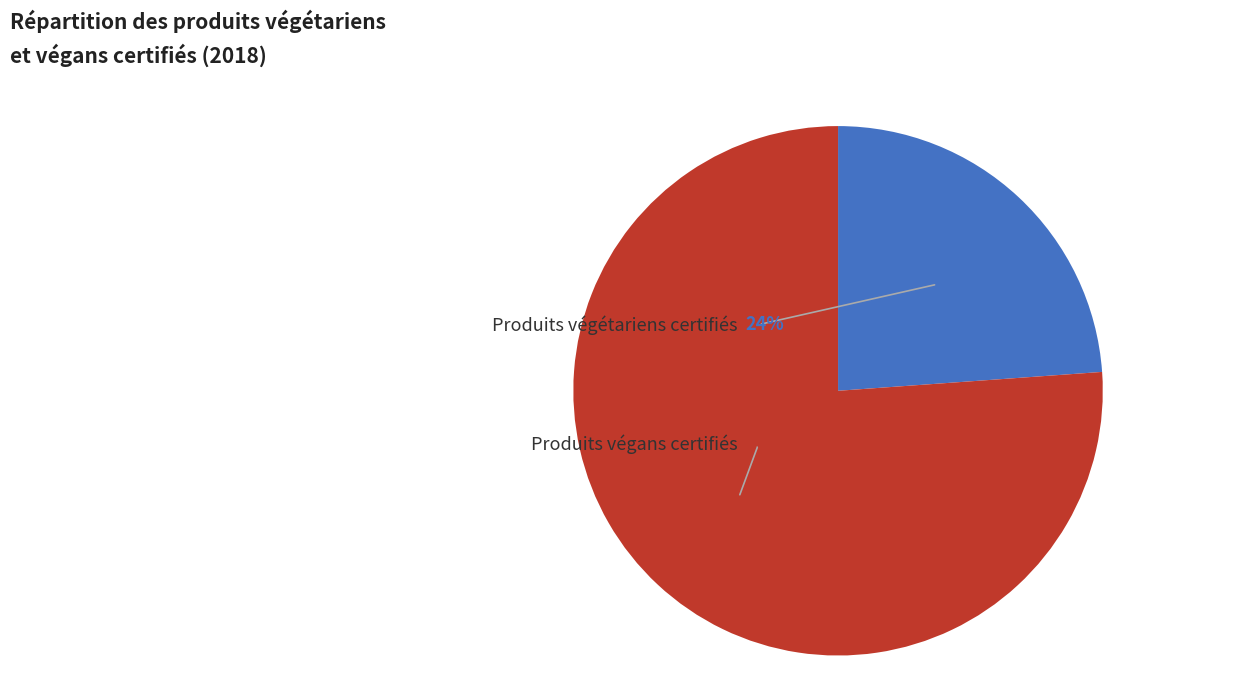

The Produits végétariens certifiés slice represents 24% of the pie. True or false?

True